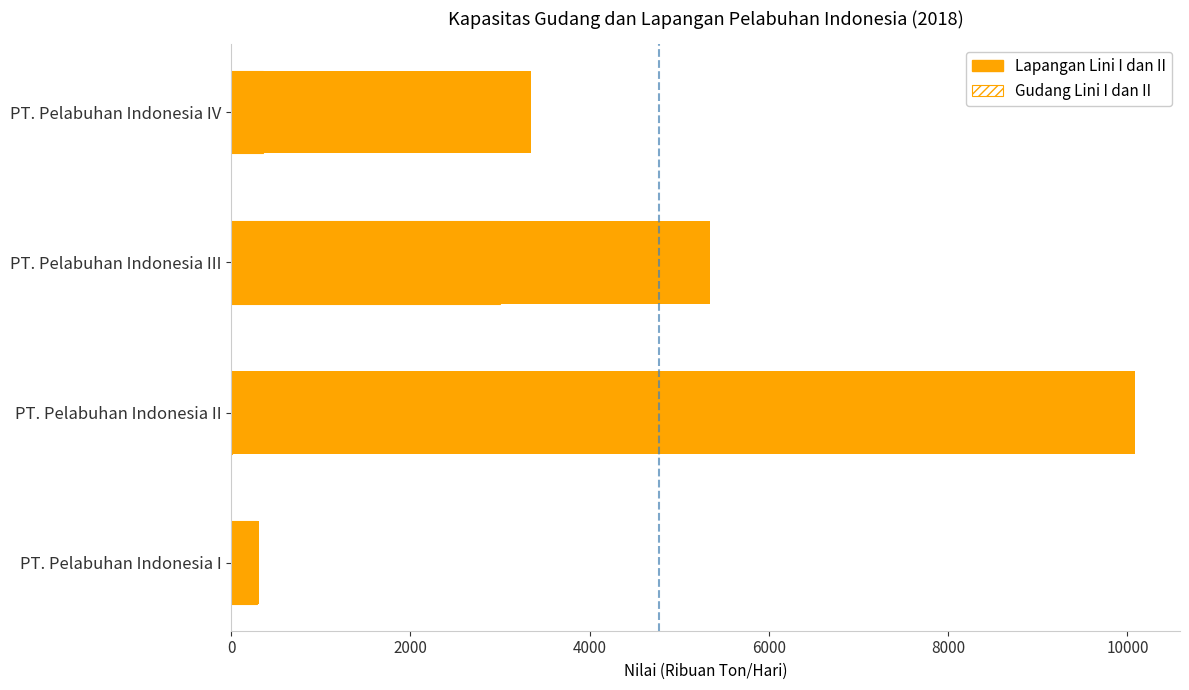

The Lapangan Lini I dan II series shows 315 at PT. Pelabuhan Indonesia I. True or false?

True